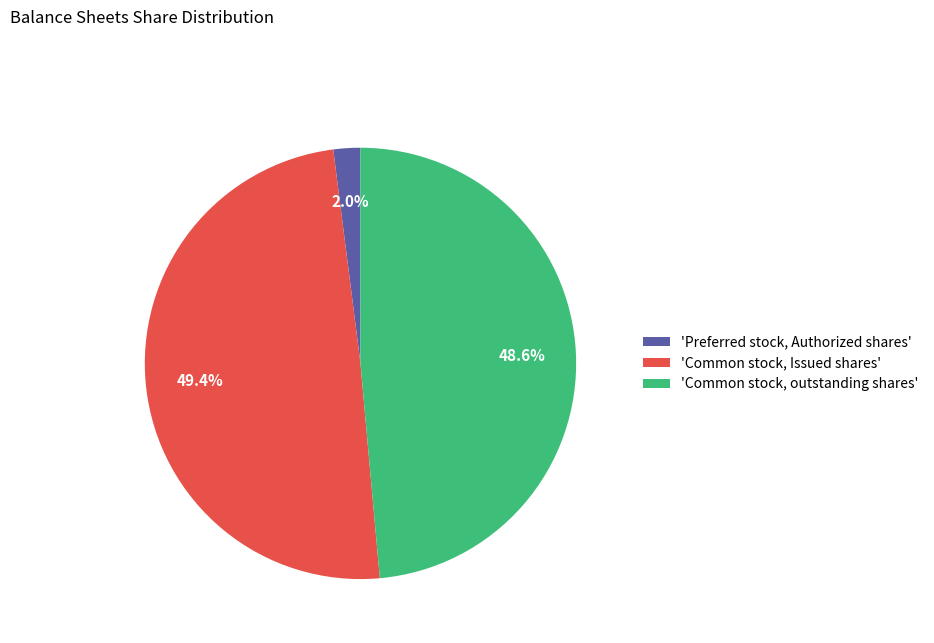

Which slice is the smallest?

'Preferred stock, Authorized shares'